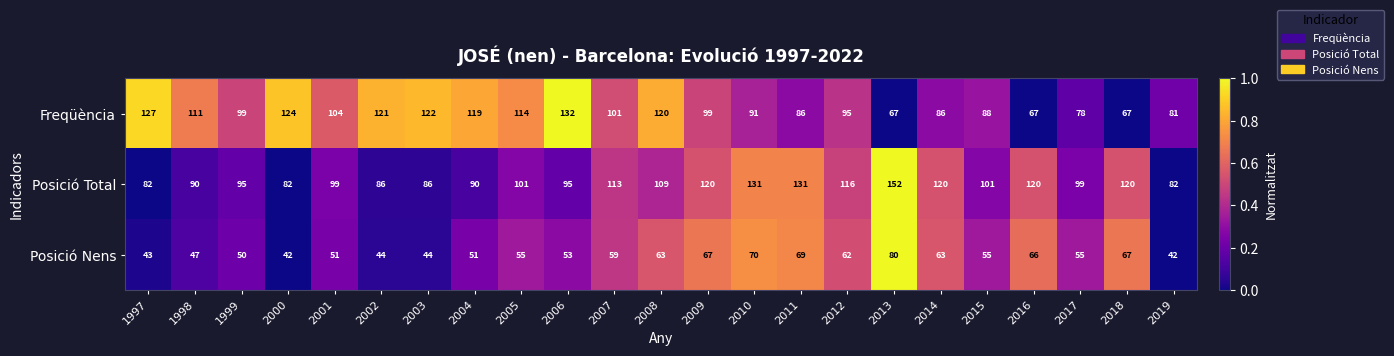

Between 1999 and 2014, which series saw the biggest shift?

Posició Total